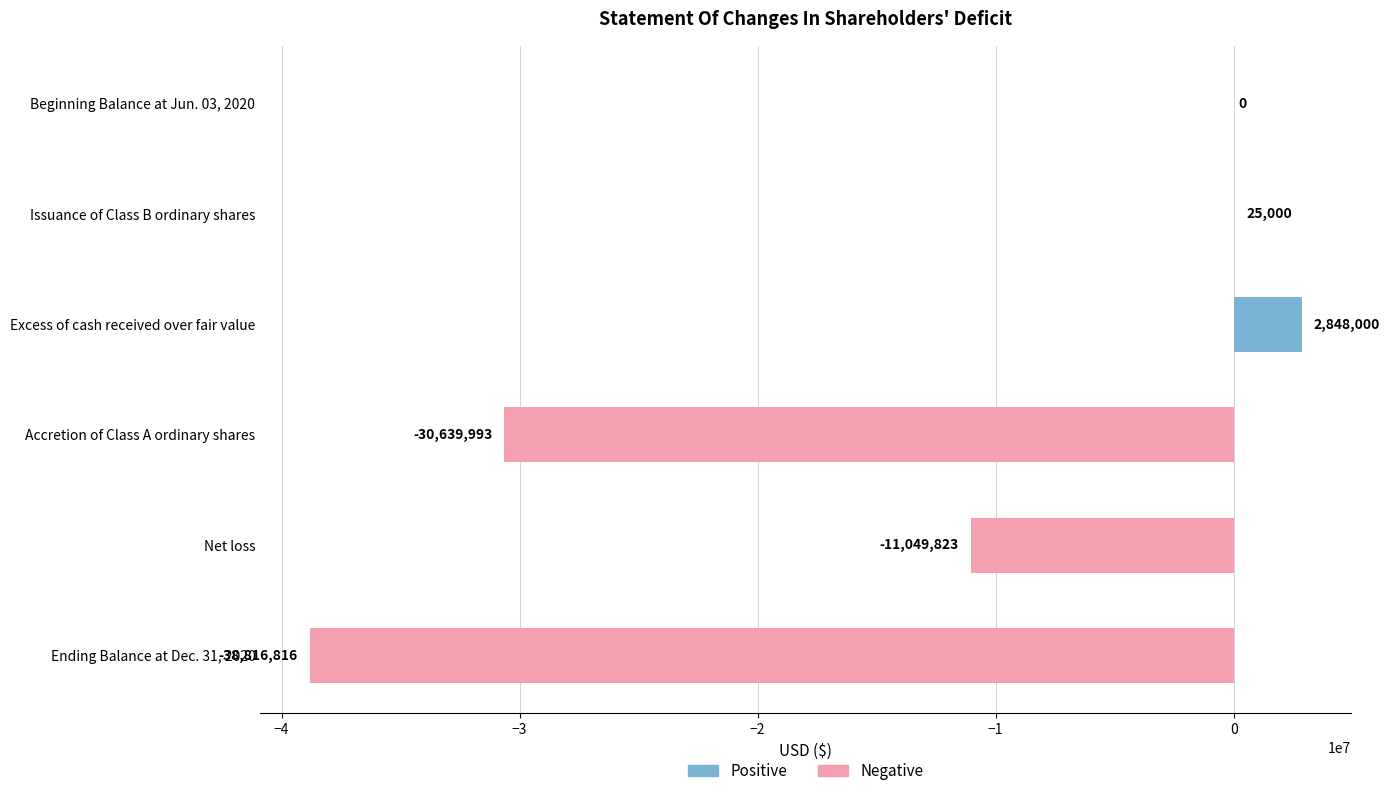

Reading left to right, list all the values displayed in this chart.

Beginning Balance at Jun. 03, 2020=0	Issuance of Class B ordinary shares=25000	Excess of cash received over fair value=2848000	Accretion of Class A ordinary shares=-30639993	Net loss=-11049823	Ending Balance at Dec. 31, 2020=-38816816